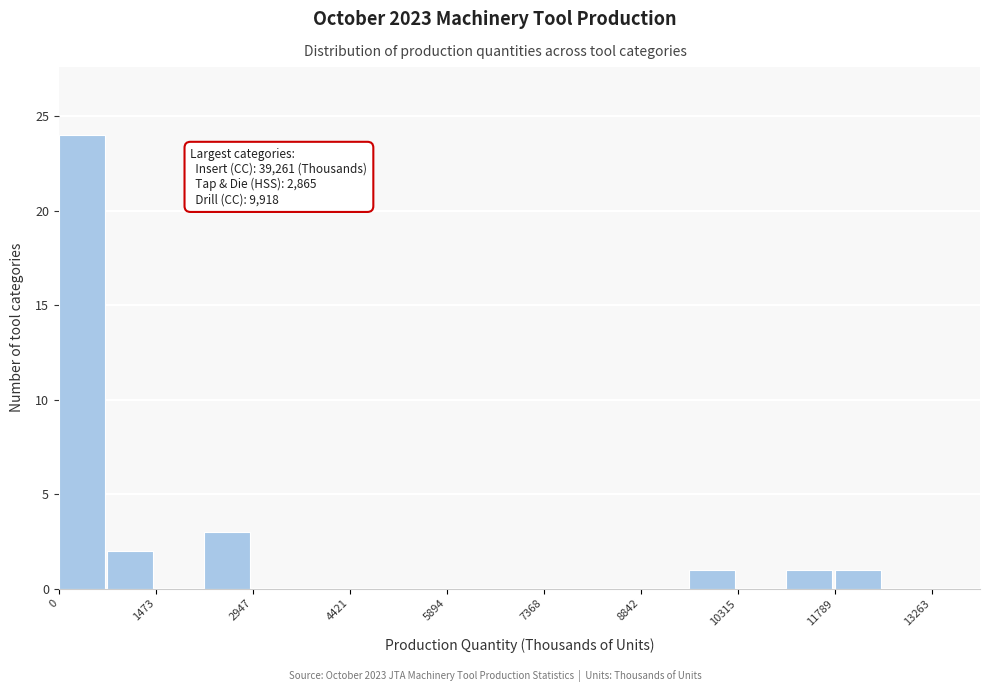

Around what value on the x-axis is the tallest bar? Give the approximate position of its centre, as read against the axis.

400